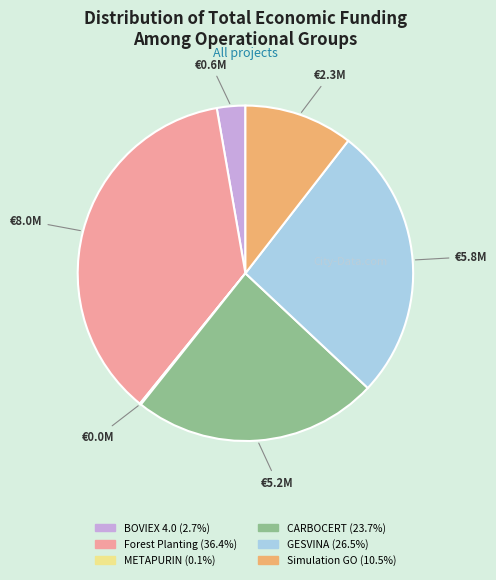

Is it true that GESVINA is 34% of the pie?

False